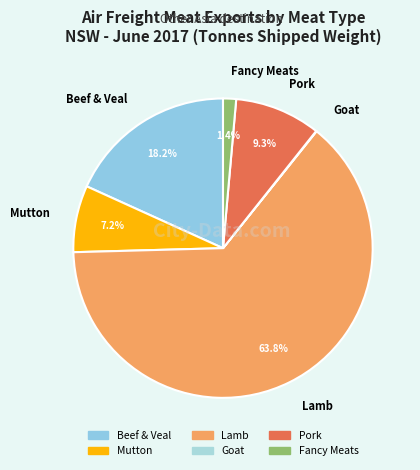

Is it true that Beef & Veal is 30% of the pie?

False